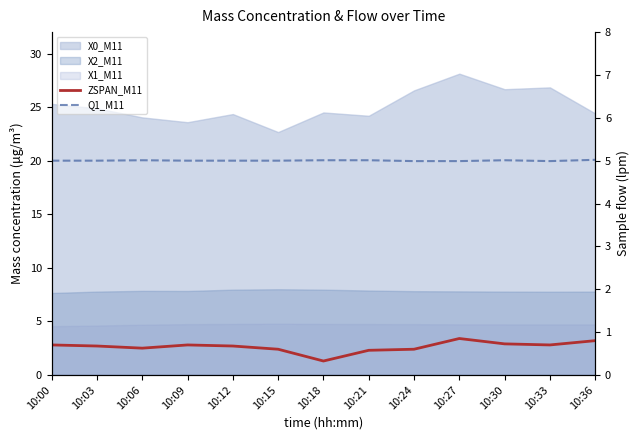

In ZSPAN_M11, how many points are higher than both neighbors (excluding endpoints)?

2